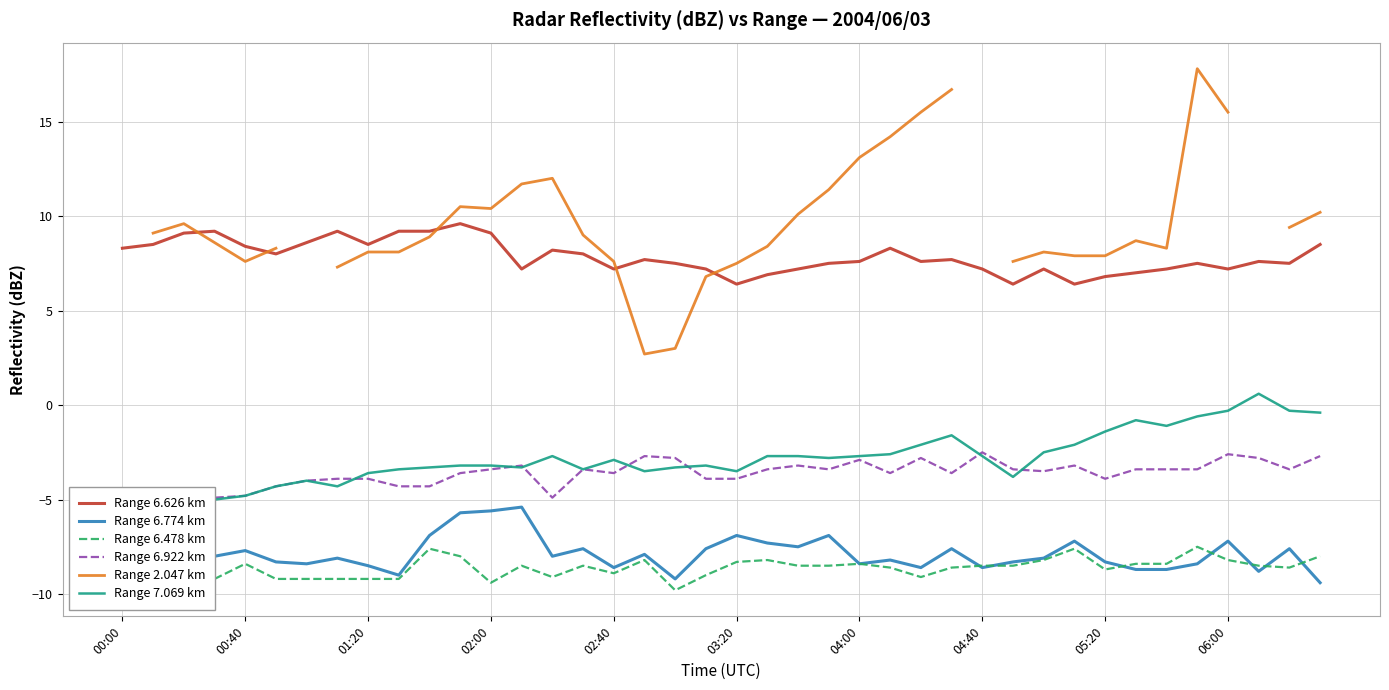

True or false: Range 6.478 km and Range 6.626 km intersect in this chart.

False